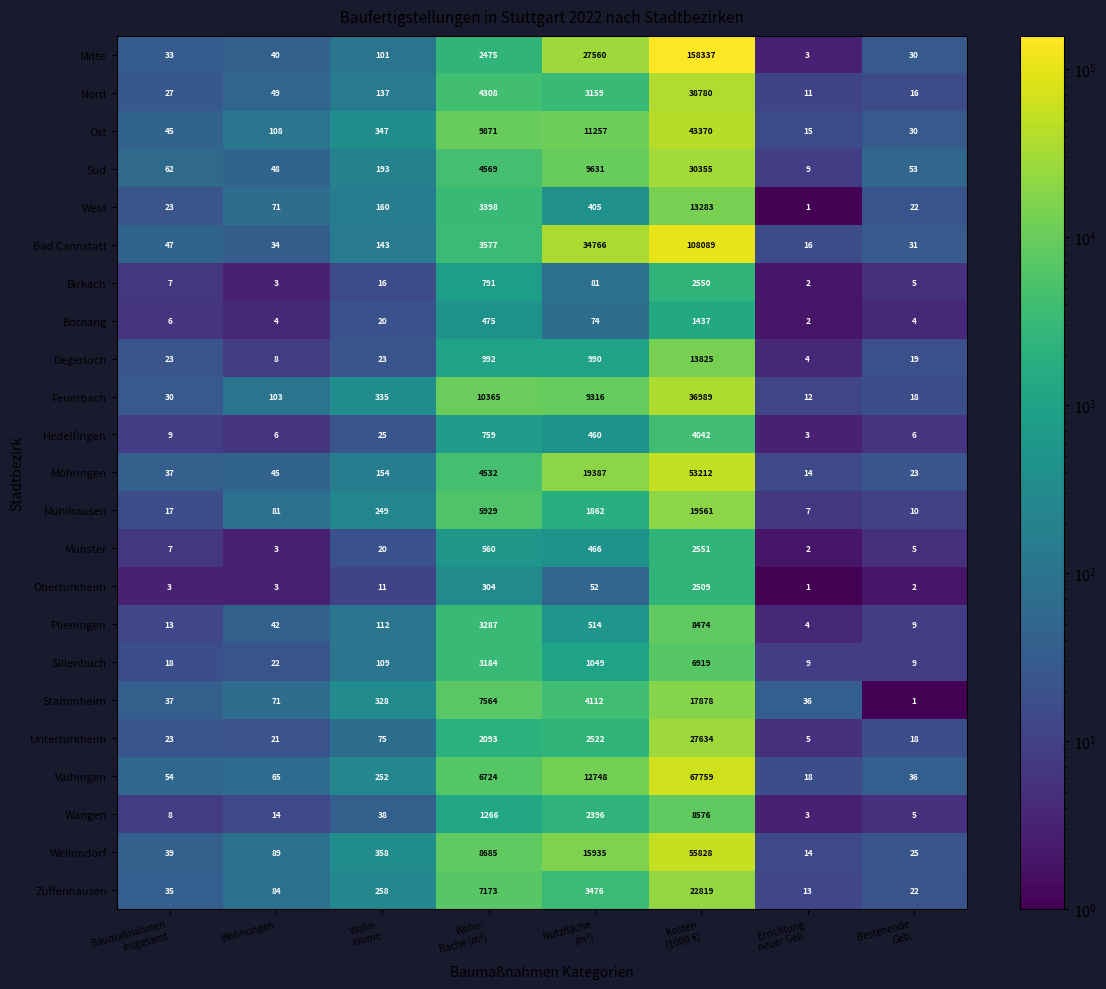

Which series has the widest spread of values?

Mitte